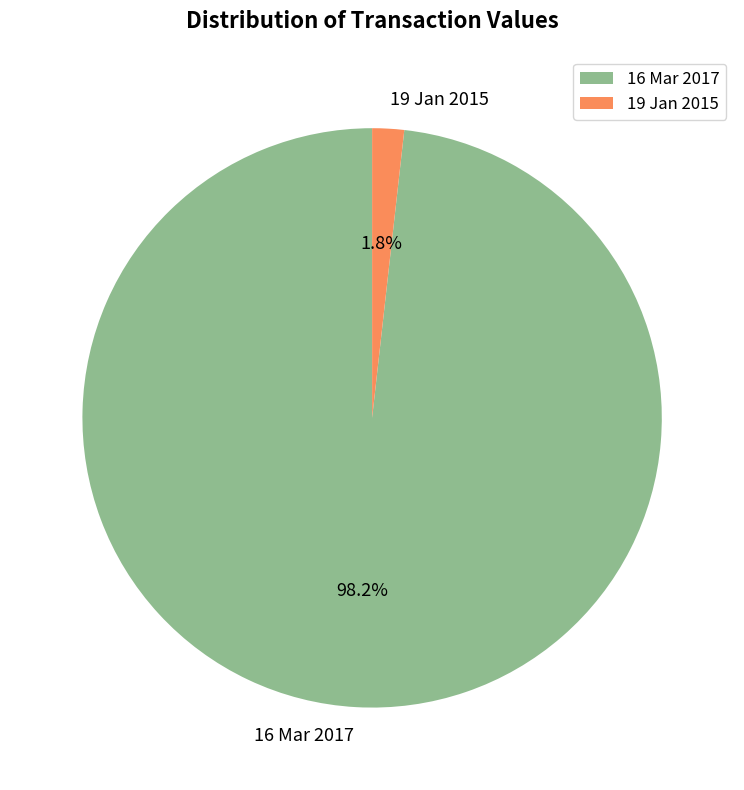

To the nearest percent, what is the difference between the 16 Mar 2017 and 19 Jan 2015 slice percentages?

96%